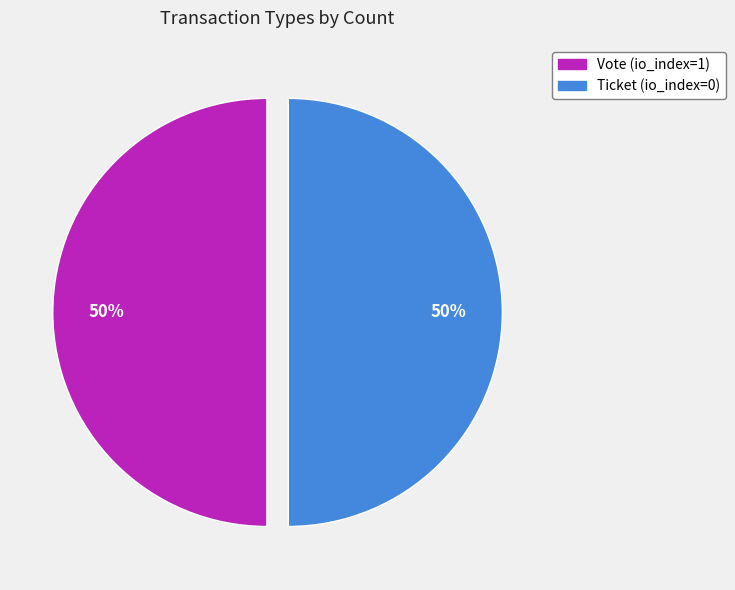

Combined, do Ticket (io_index=0) and Vote (io_index=1) account for over 50%?

Yes